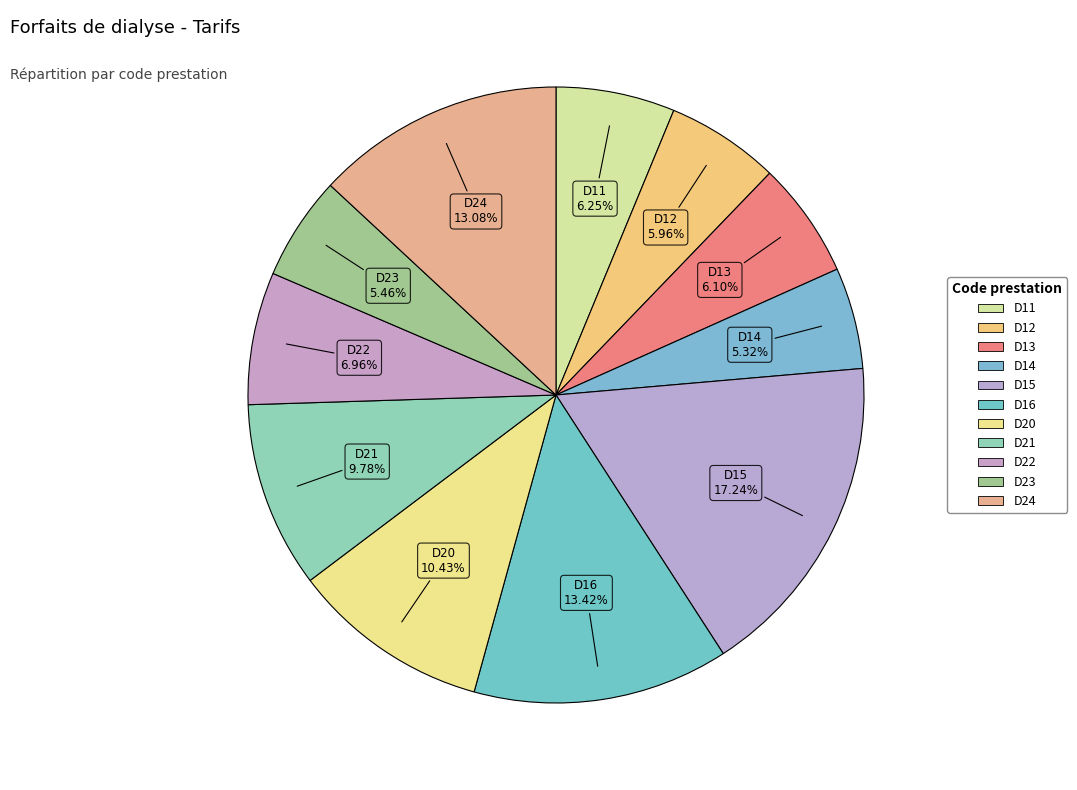

What percentage is NOT represented by D16?

86.6%